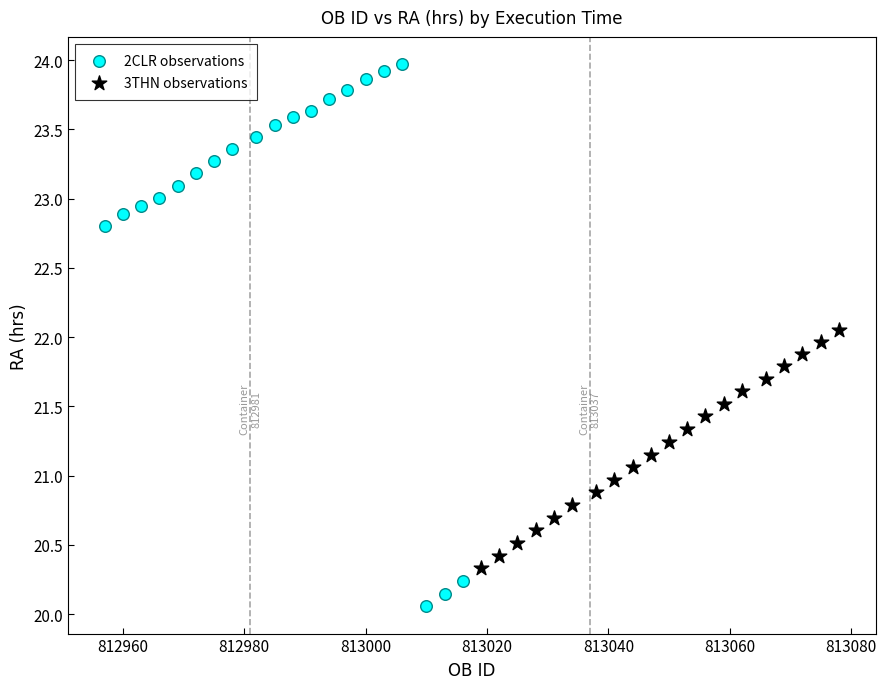

Which series reaches the minimum Y coordinate?

2CLR observations